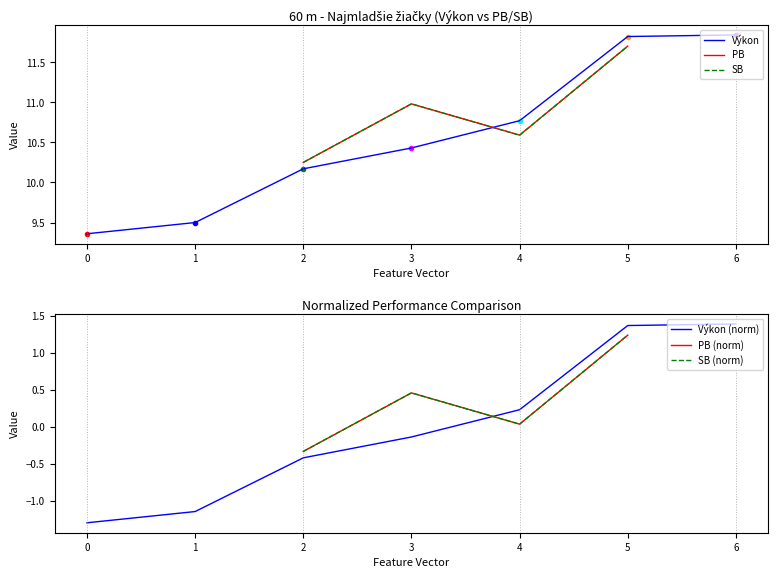

The value of Výkon at 0 is 4.1. True or false?

False